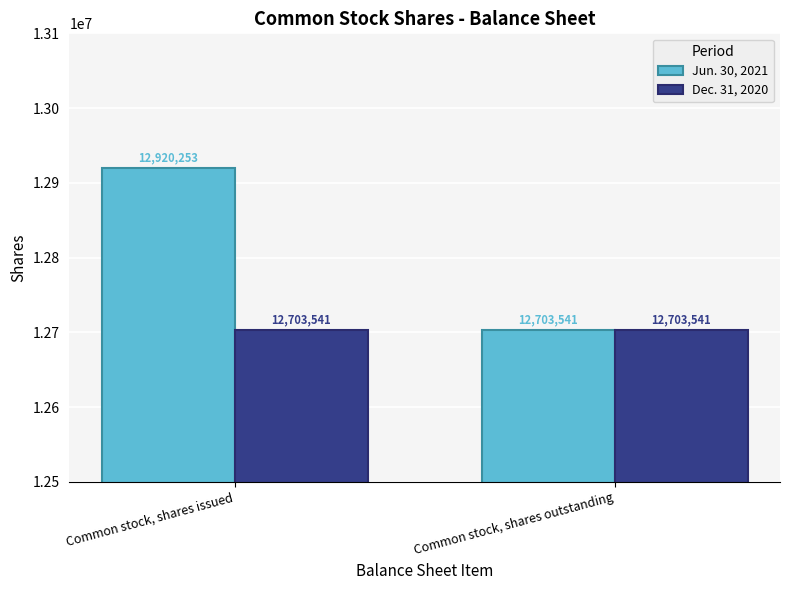

Are the bars grouped side by side (vs. stacked)?

Yes